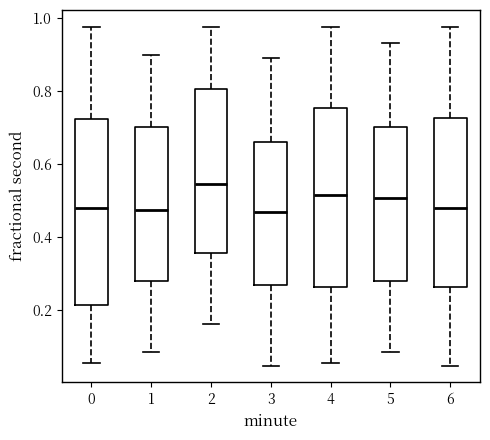

Reading left to right, read every box against the y-axis: the position of its median line, the range the box covers, and the ends of its whiskers. The values are not printed on the chart, so give them approximately, as read against the axis.

0: median 0.48, box 0.22 to 0.72, whiskers 0.06 to 0.98
1: median 0.48, box 0.28 to 0.70, whiskers 0.08 to 0.90
2: median 0.54, box 0.36 to 0.80, whiskers 0.16 to 0.98
3: median 0.46, box 0.26 to 0.66, whiskers 0.04 to 0.88
4: median 0.52, box 0.26 to 0.76, whiskers 0.06 to 0.98
5: median 0.50, box 0.28 to 0.70, whiskers 0.08 to 0.92
6: median 0.48, box 0.26 to 0.72, whiskers 0.04 to 0.98